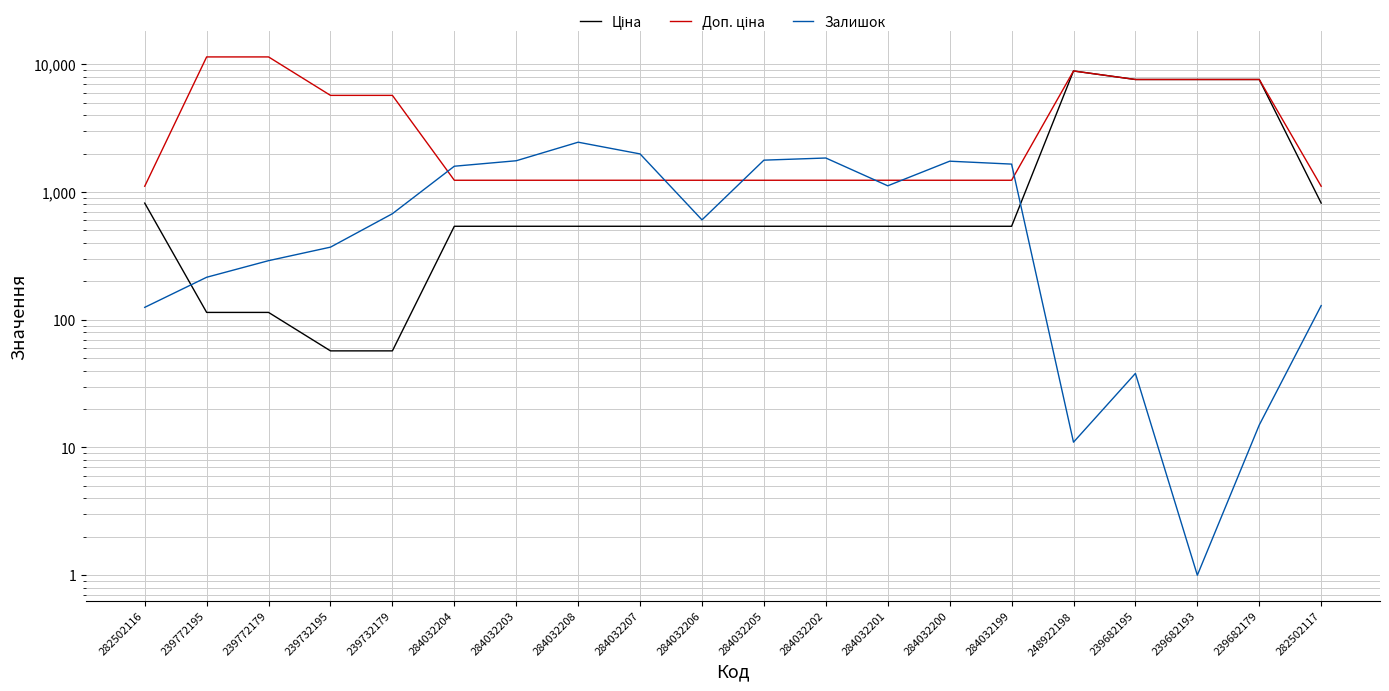

At how many categories does at least one series exceed 2816?

8